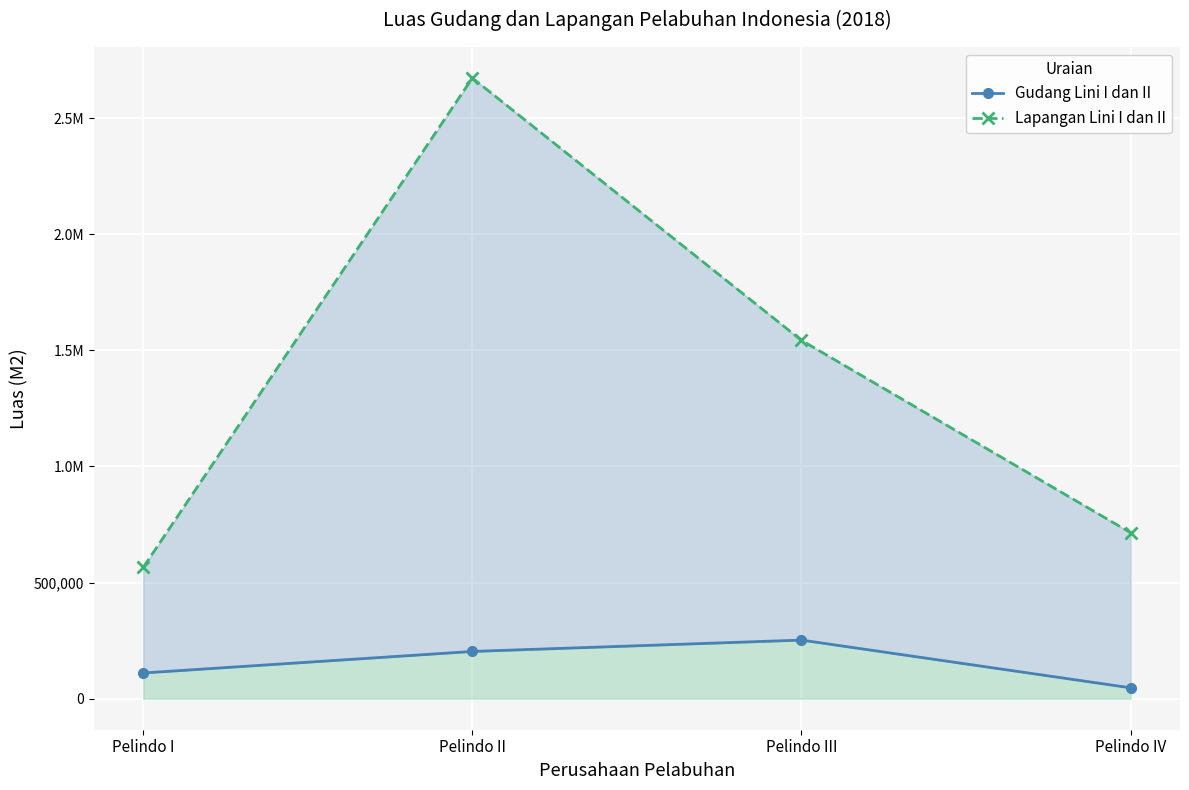

Between Pelindo III and Pelindo IV, which series saw the biggest shift?

Lapangan Lini I dan II